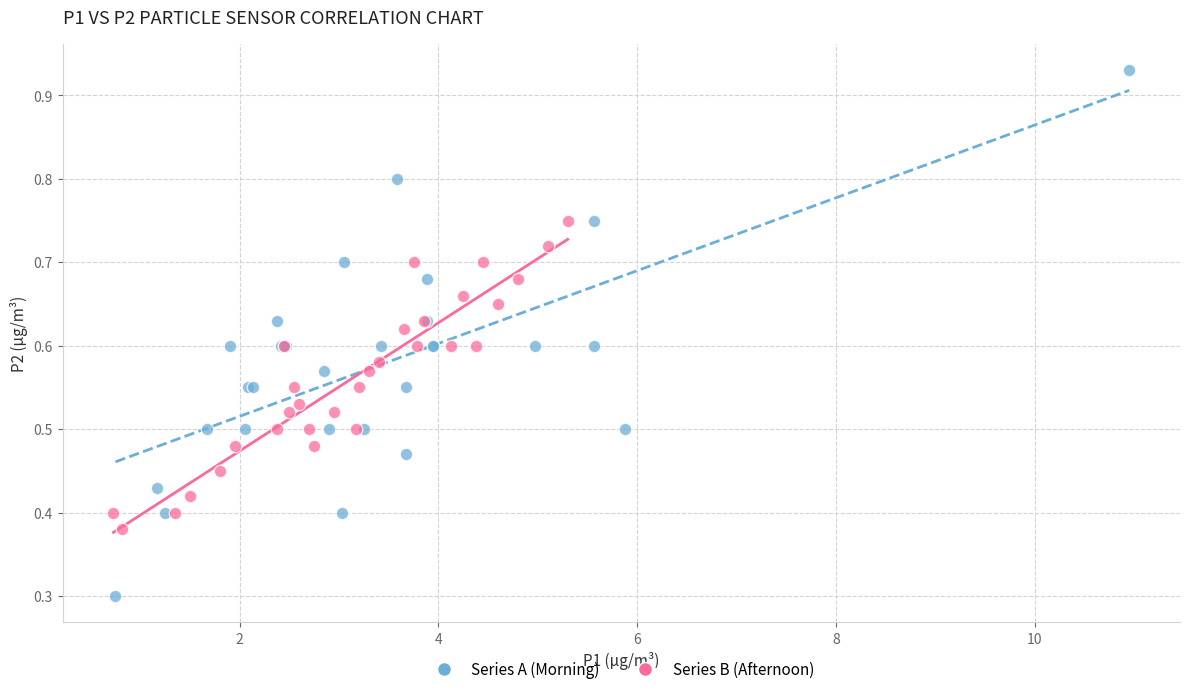

Which series contains the highest Y value?

Series A (Morning)